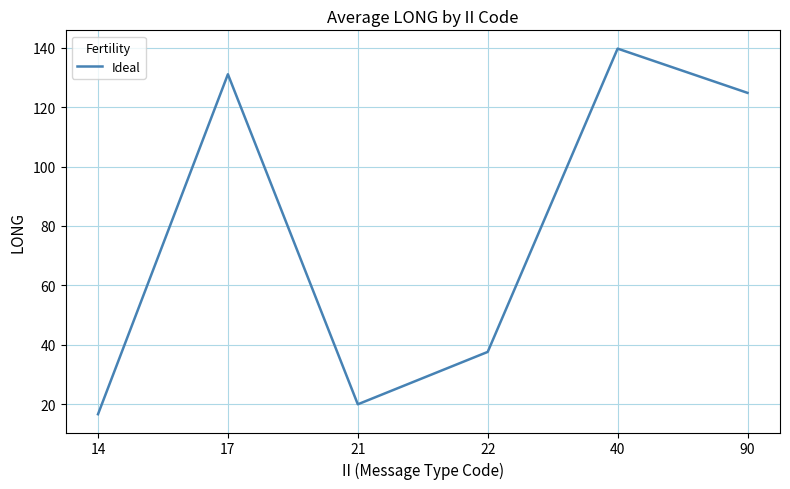

What is the difference between the second highest and minimum values?

114.5